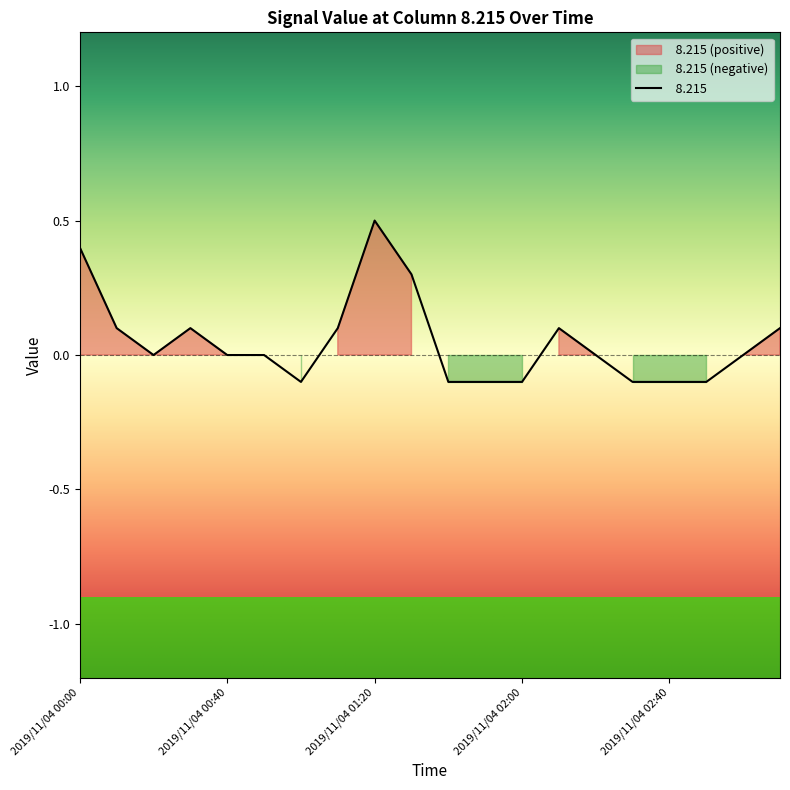

Reading left to right, transcribe all the data shown in this chart.

0.4	0.1	-0.0	0.1	0.0	-0.0	-0.1	0.1	0.5	0.3	-0.1	-0.1	-0.1	0.1	-0.0	-0.1	-0.1	-0.1	-0.0	0.1